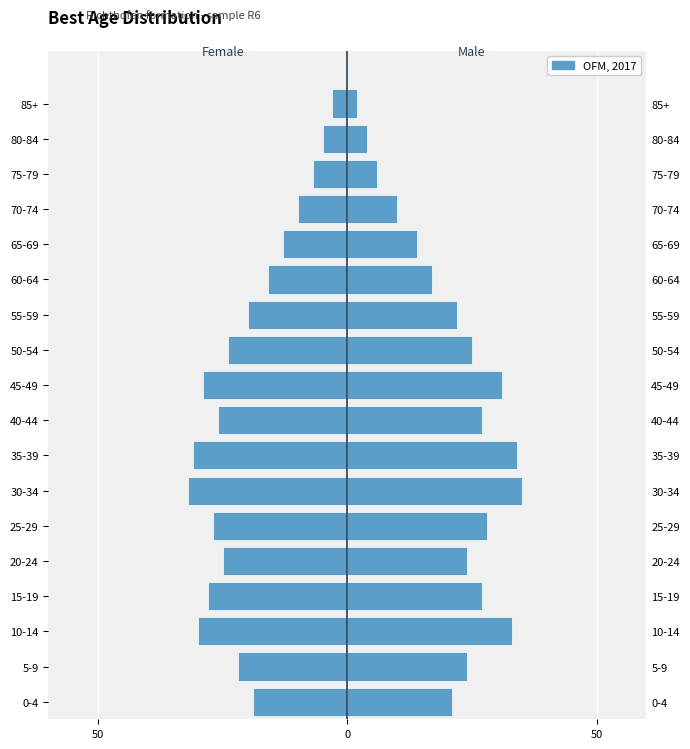

What is the average value of the Female series?

-20